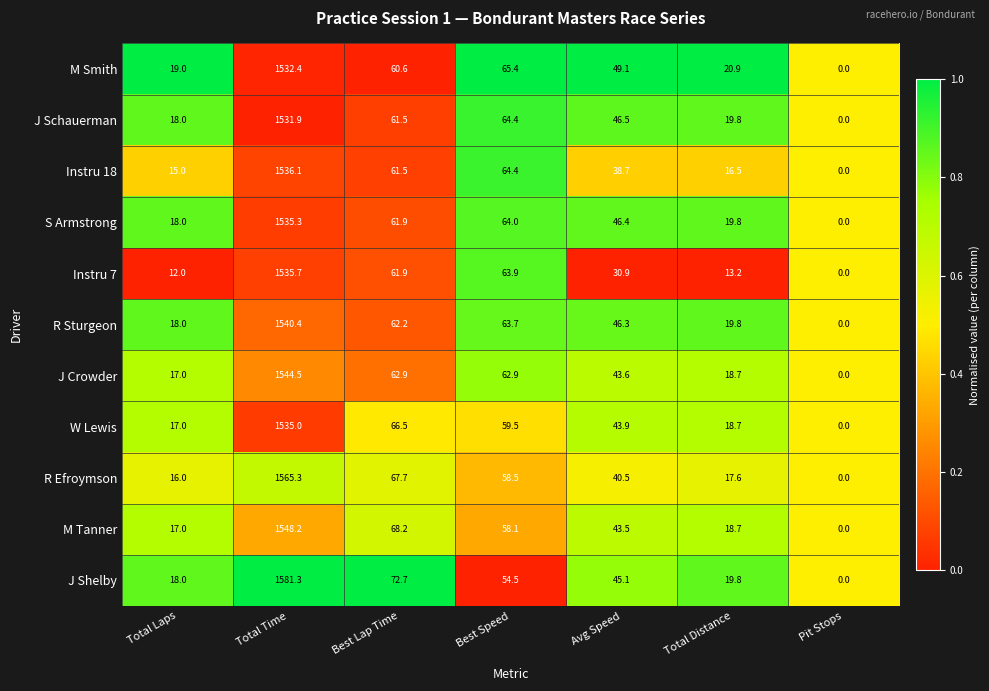

Which label corresponds to the smallest value in the chart?

Pit Stops